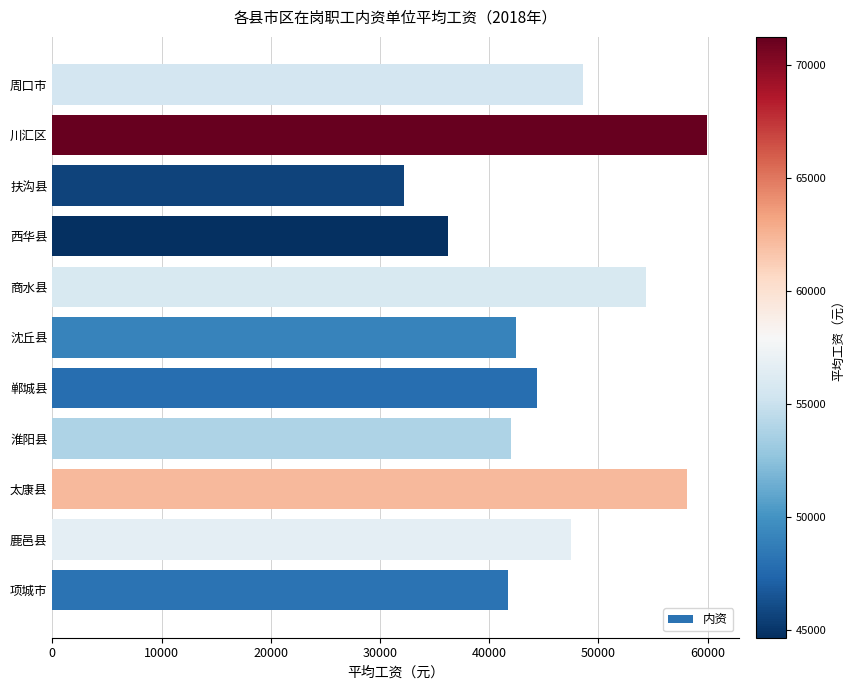

How many bars are there in total?

11